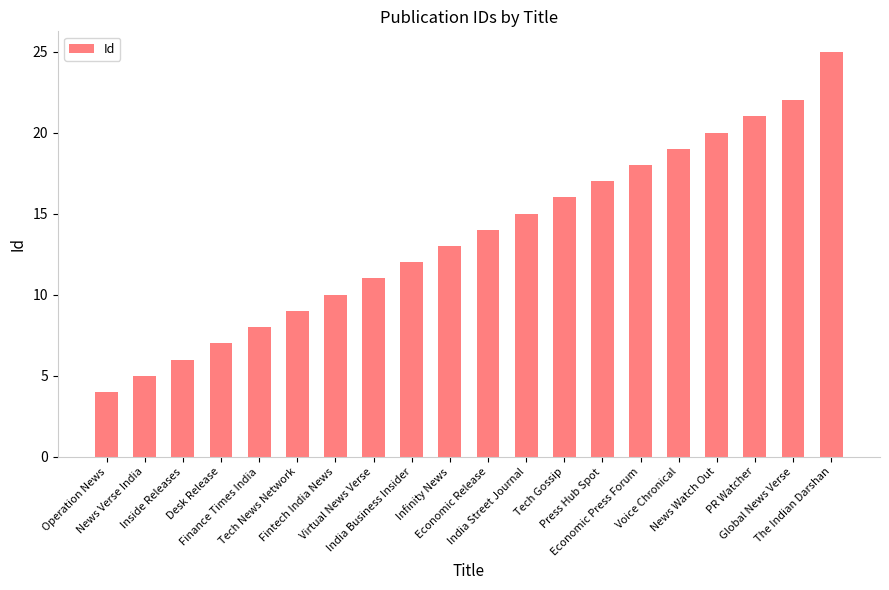

What is the ratio of the value at Virtual News Verse to the value at Infinity News?

0.8